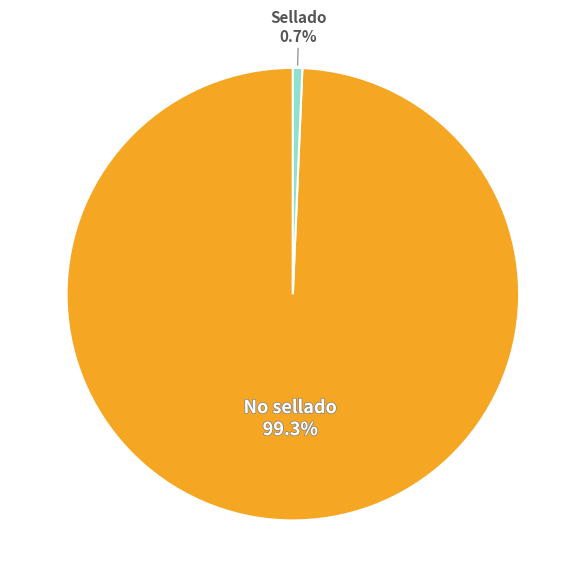

To the nearest percent, what is the difference between the largest and smallest slice percentages?

99%